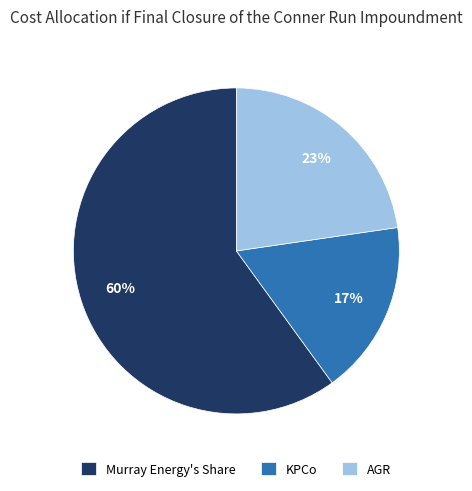

The AGR slice represents 14% of the pie. True or false?

False